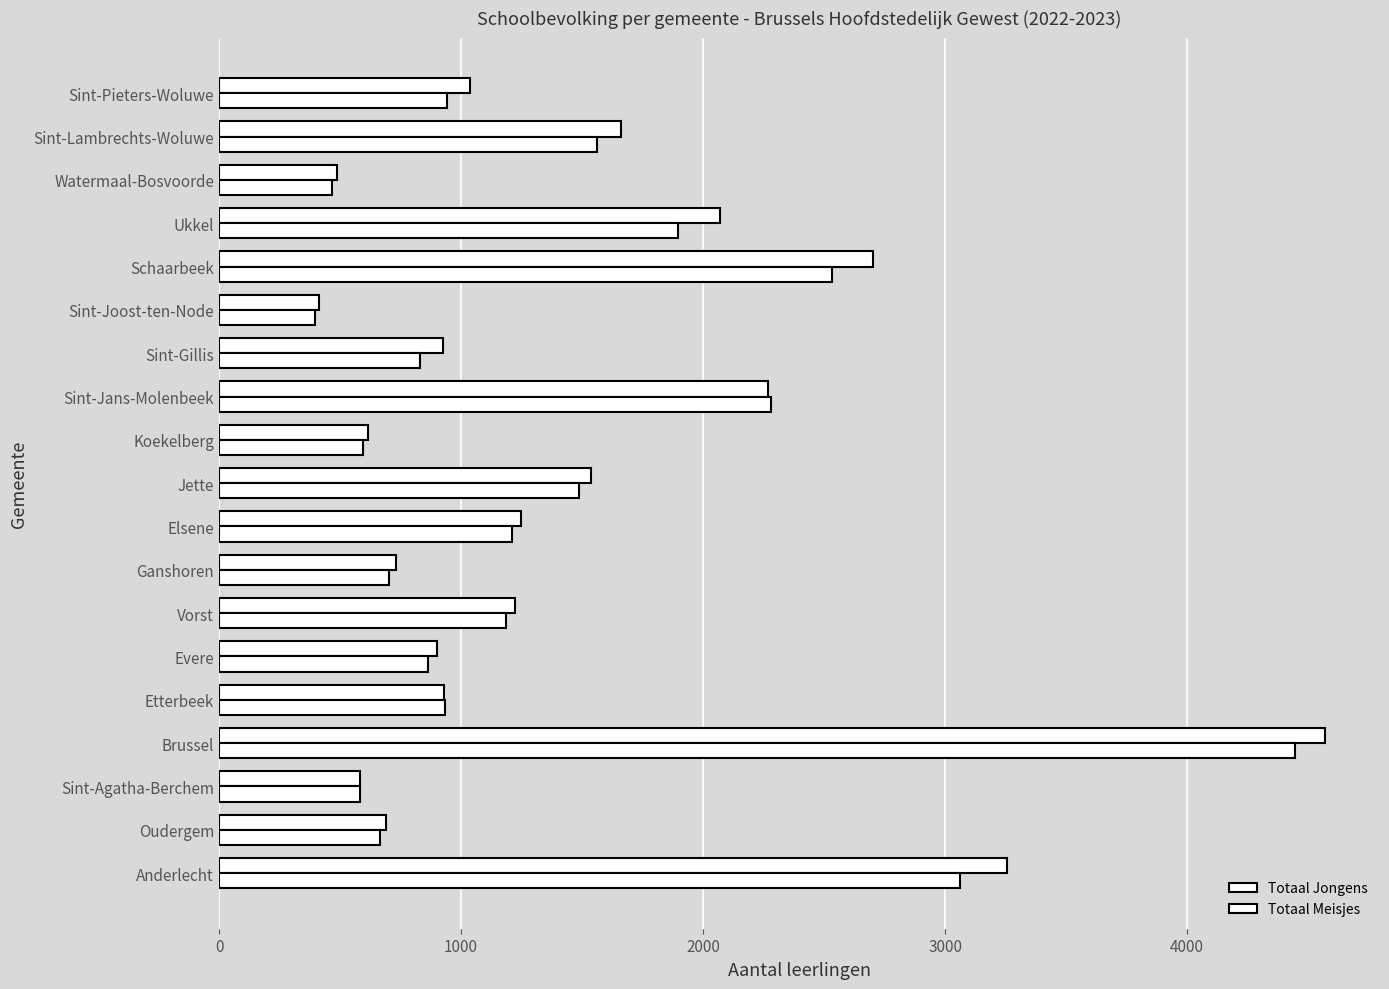

What is the maximum value shown in the chart?

4568